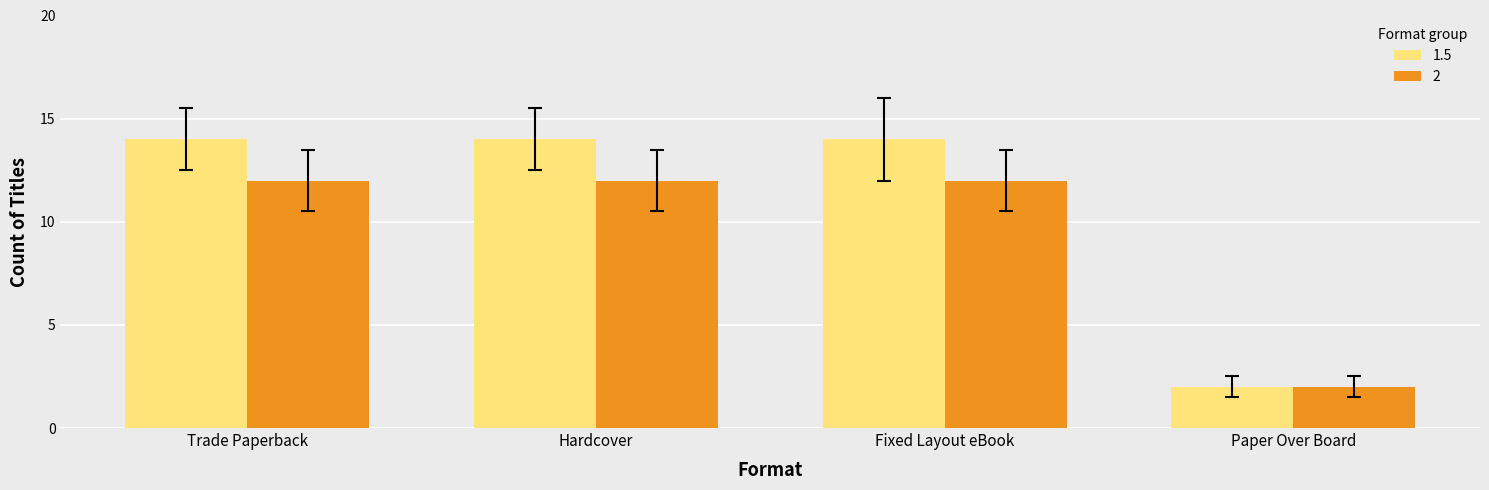

At how many categories does at least one series exceed 3?

3